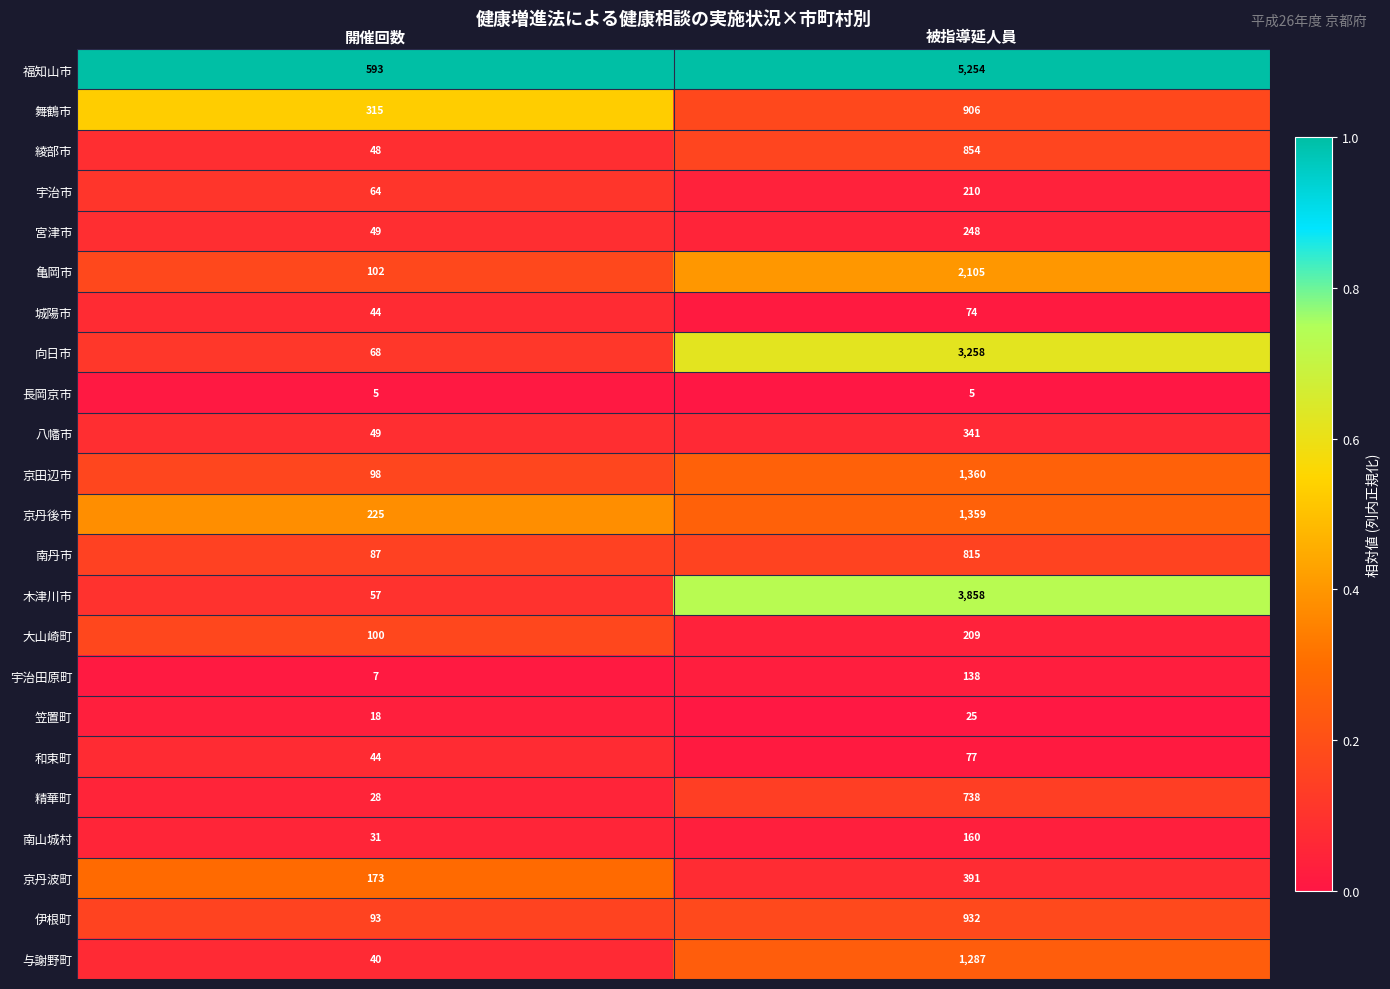

What is the difference between the 向日市 values at 開催回数 and 被指導延人員?

3190